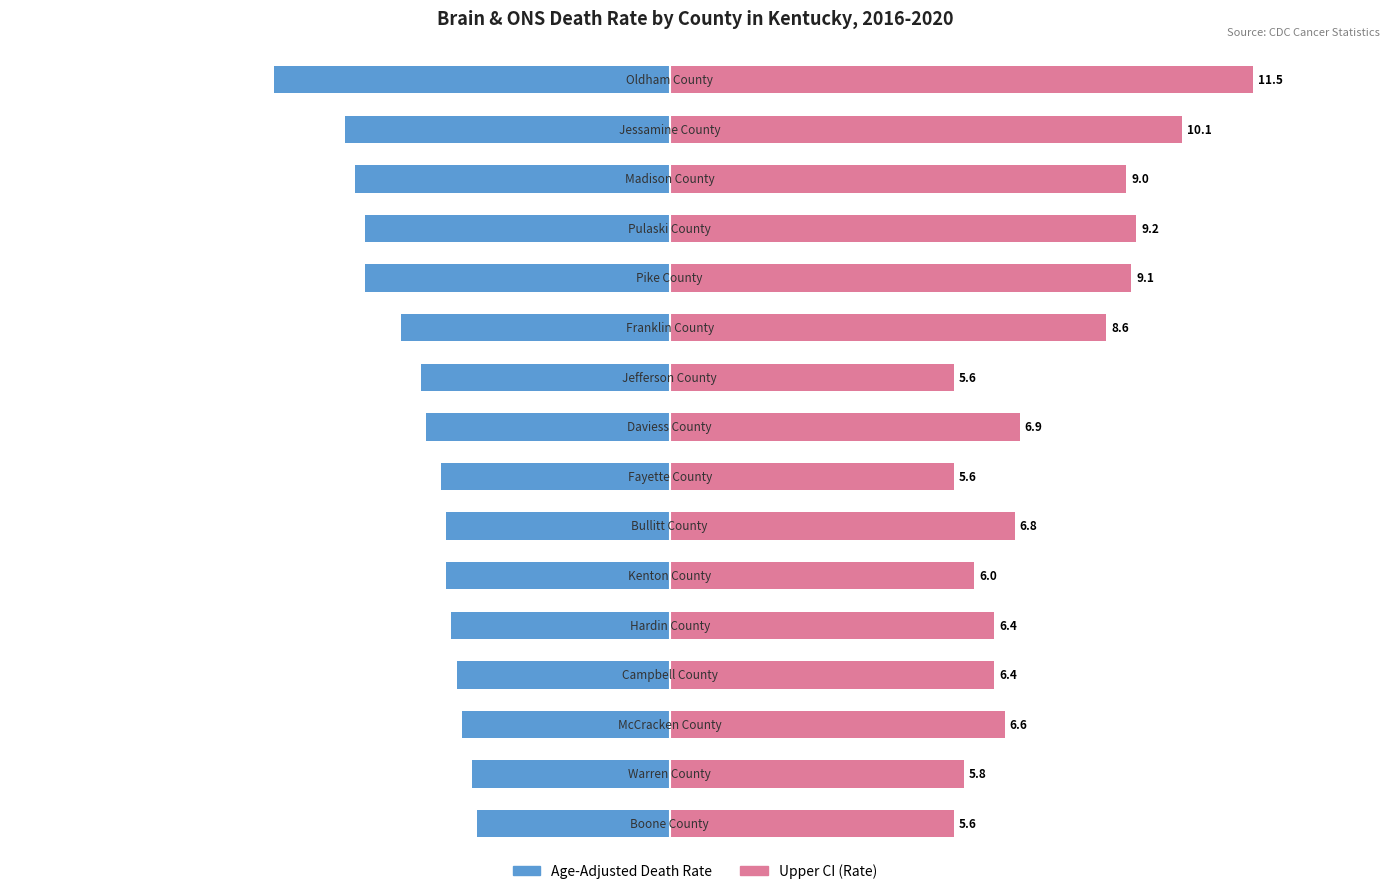

Between 4 and 7, which series saw the biggest shift?

Upper CI (Rate)